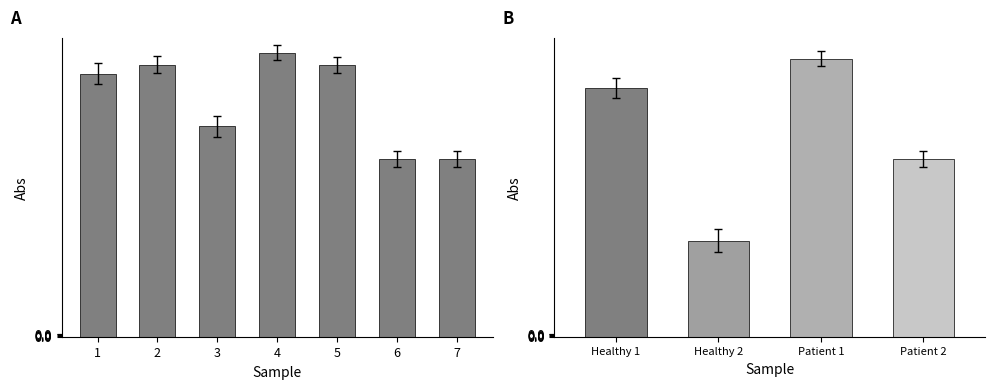

How many categories are shown in the chart?

7